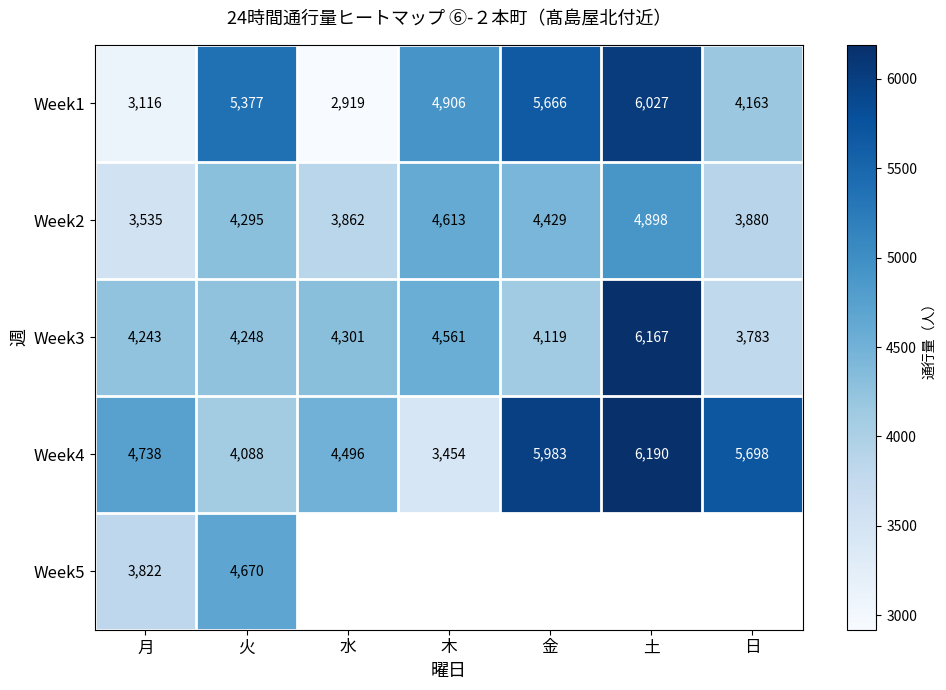

Rank the categories by Week4 value from highest to lowest.

土, 金, 日, 月, 水, 火, 木